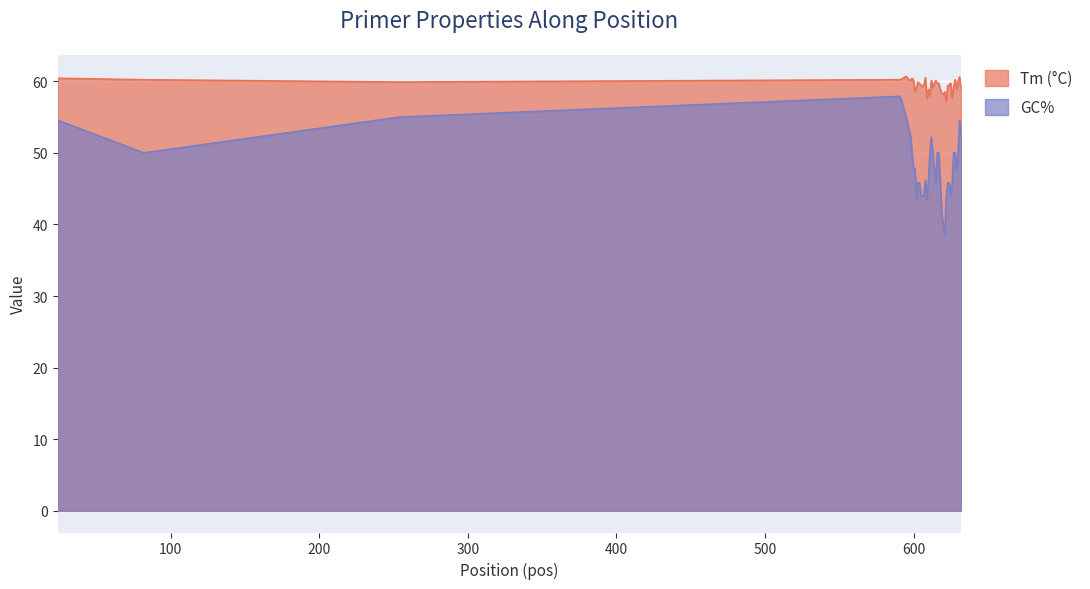

True or false: Tm (°C) and GC% intersect in this chart.

False